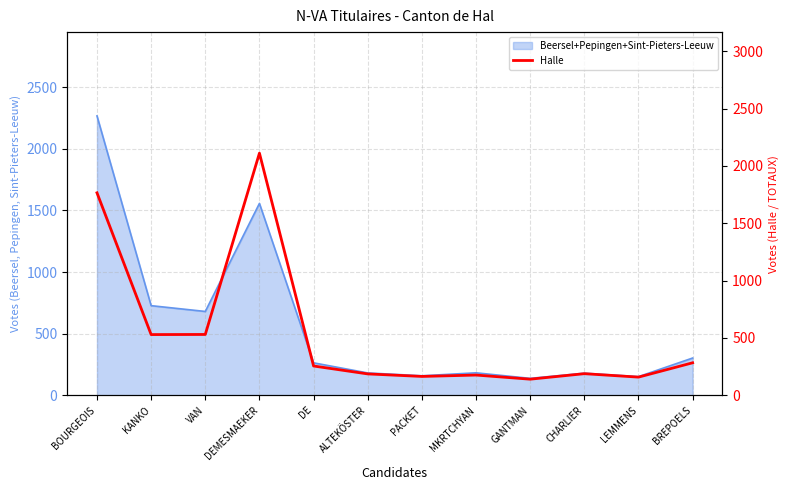

The chart shows a value of 58 at CHARLIER. True or false?

False